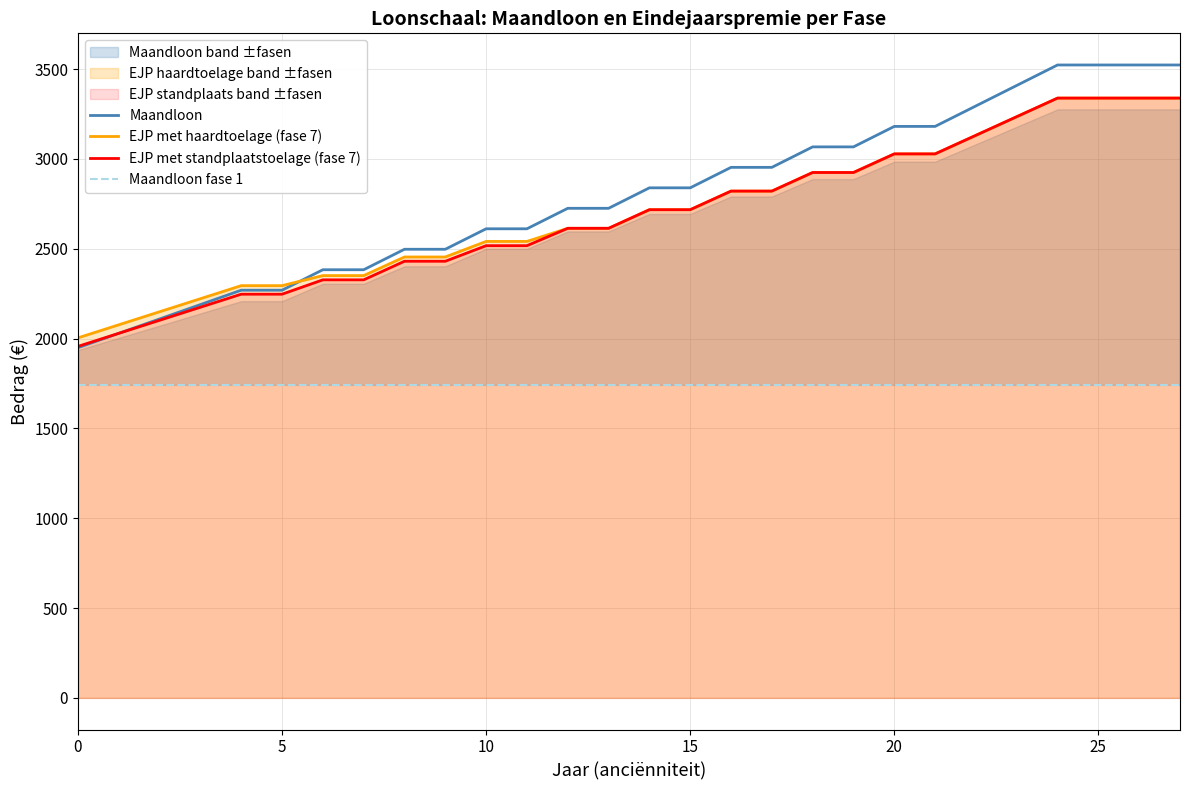

Does the chart display data point markers on the line(s)?

No